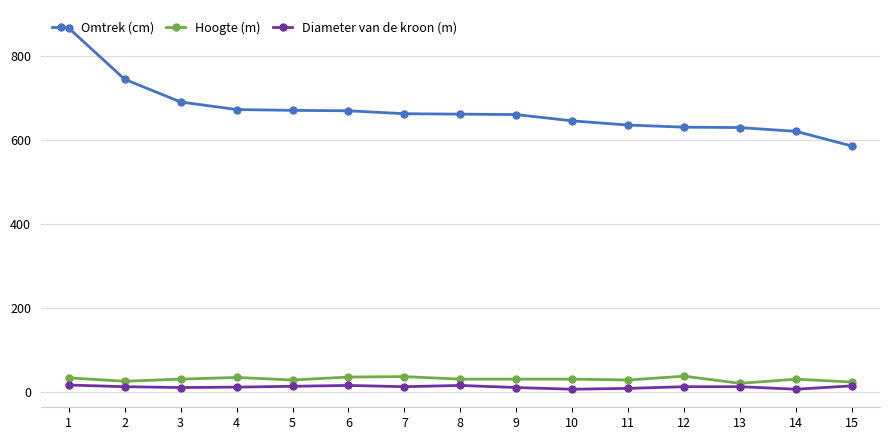

What are all the series names shown in the legend?

Omtrek (cm), Hoogte (m), Diameter van de kroon (m)